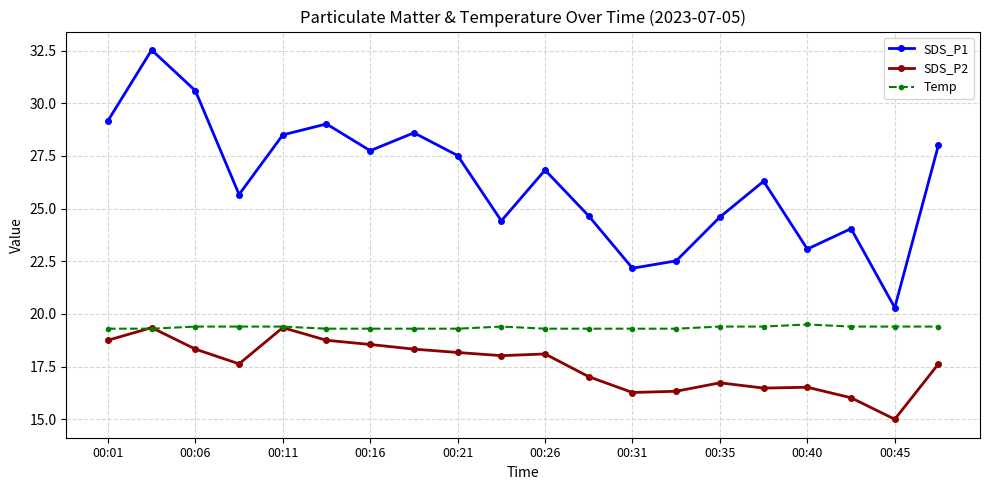

List the series in order of their overall mean, highest first.

SDS_P1, Temp, SDS_P2